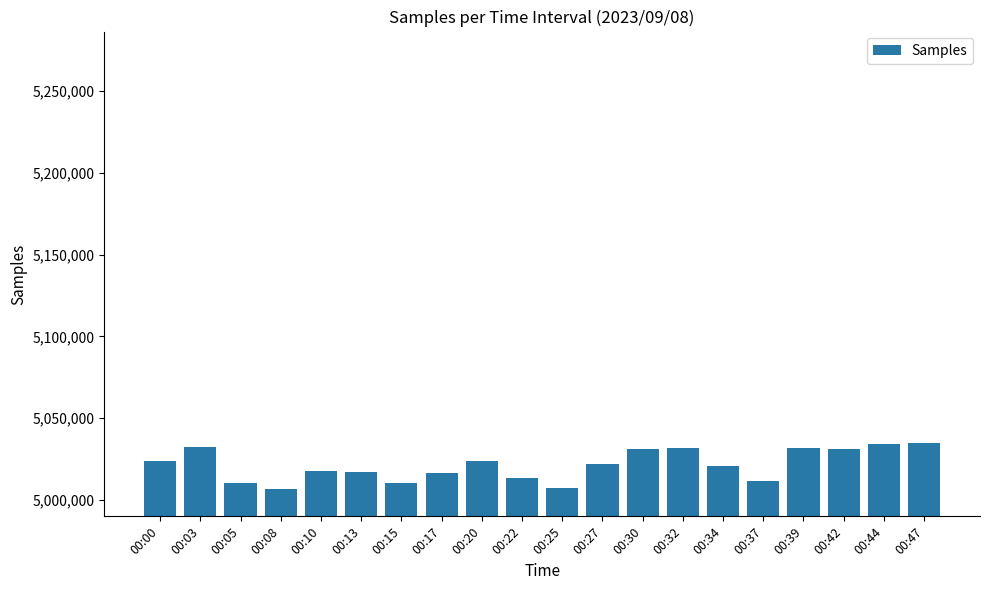

Are the bars horizontal?

No